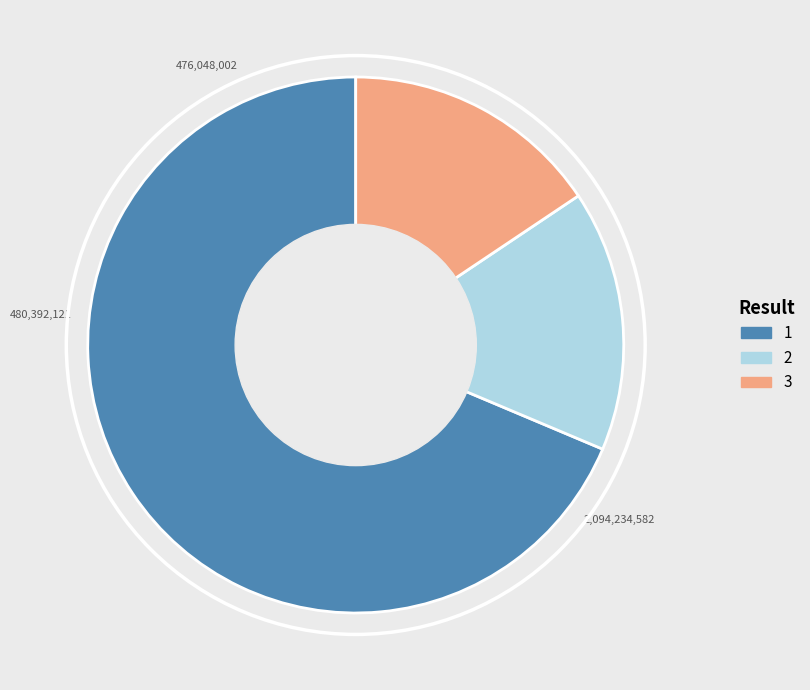

Does any single category account for the majority?

Yes